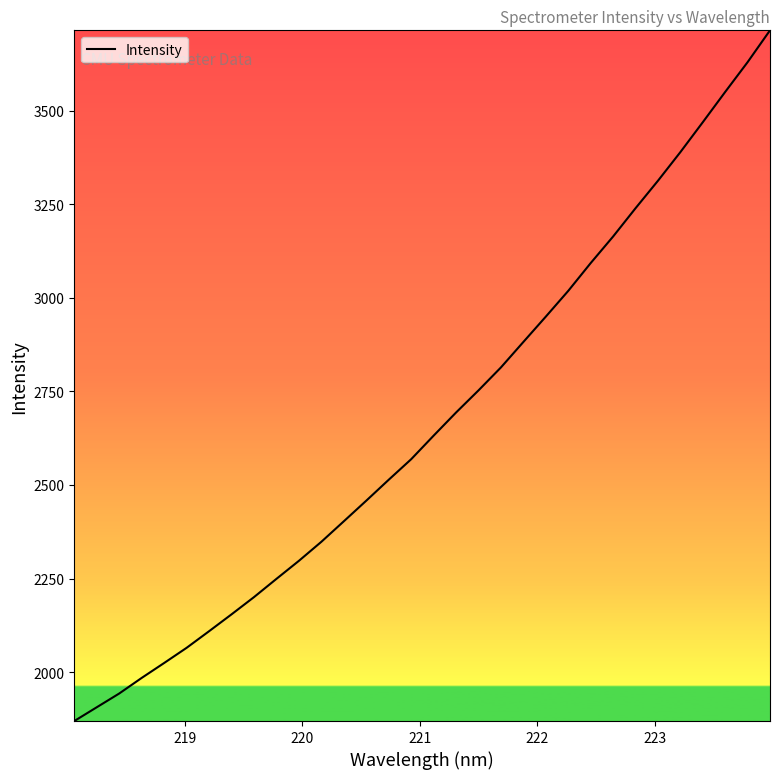

What is the greatest value displayed?

3715.0